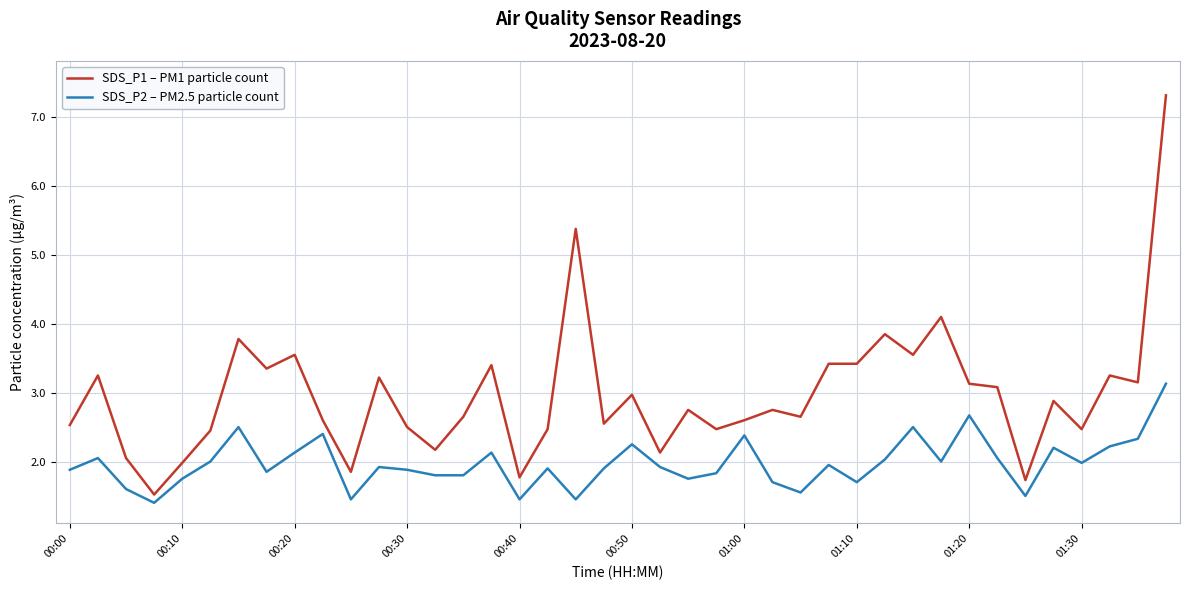

True or false: SDS_P1 – PM1 particle count and SDS_P2 – PM2.5 particle count cross at least once.

False